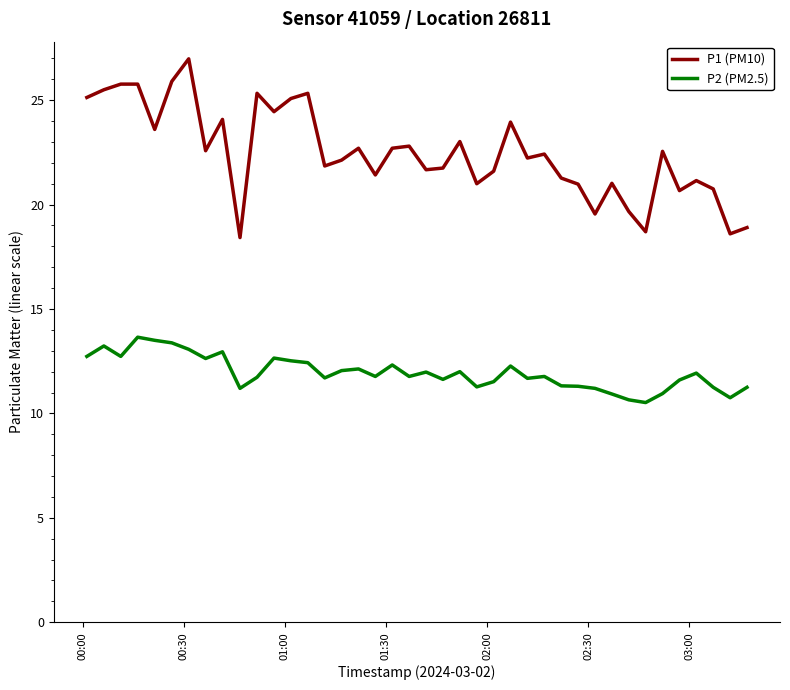

What is the lowest value of the P2 (PM2.5) series?

10.5